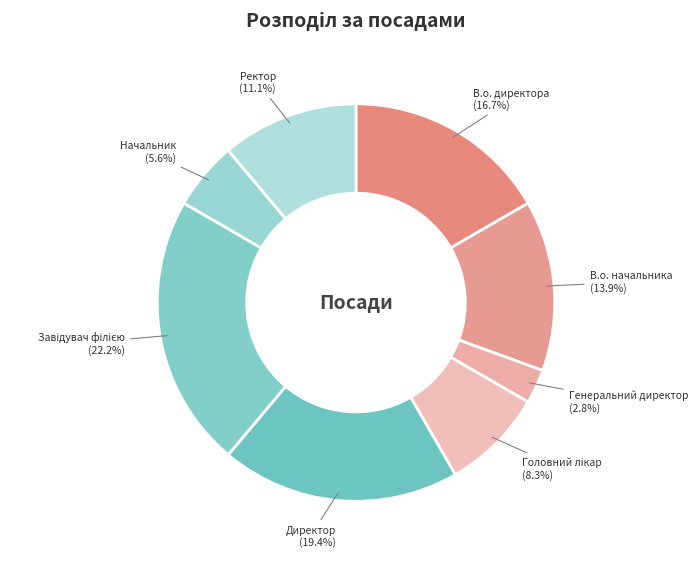

Does Ректор represent more than half of the total?

No